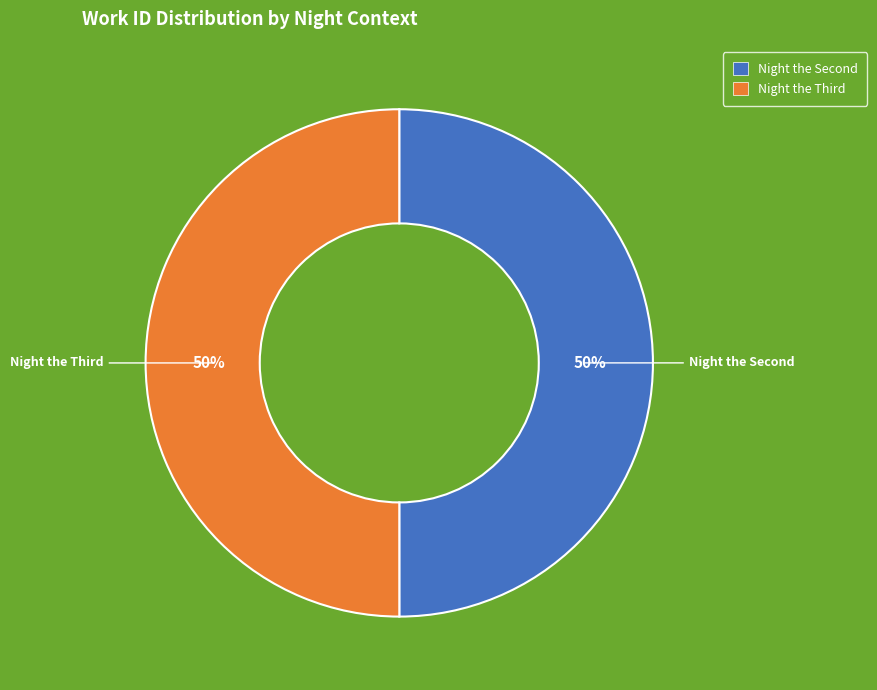

Which category has the biggest portion of the pie?

Night the Third